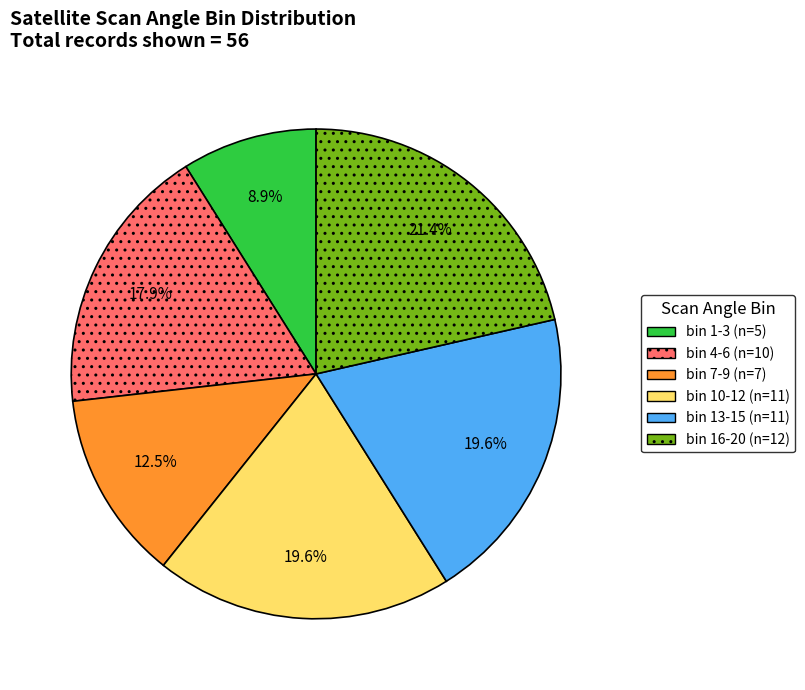

Is there any slice that represents more than half of the pie?

No